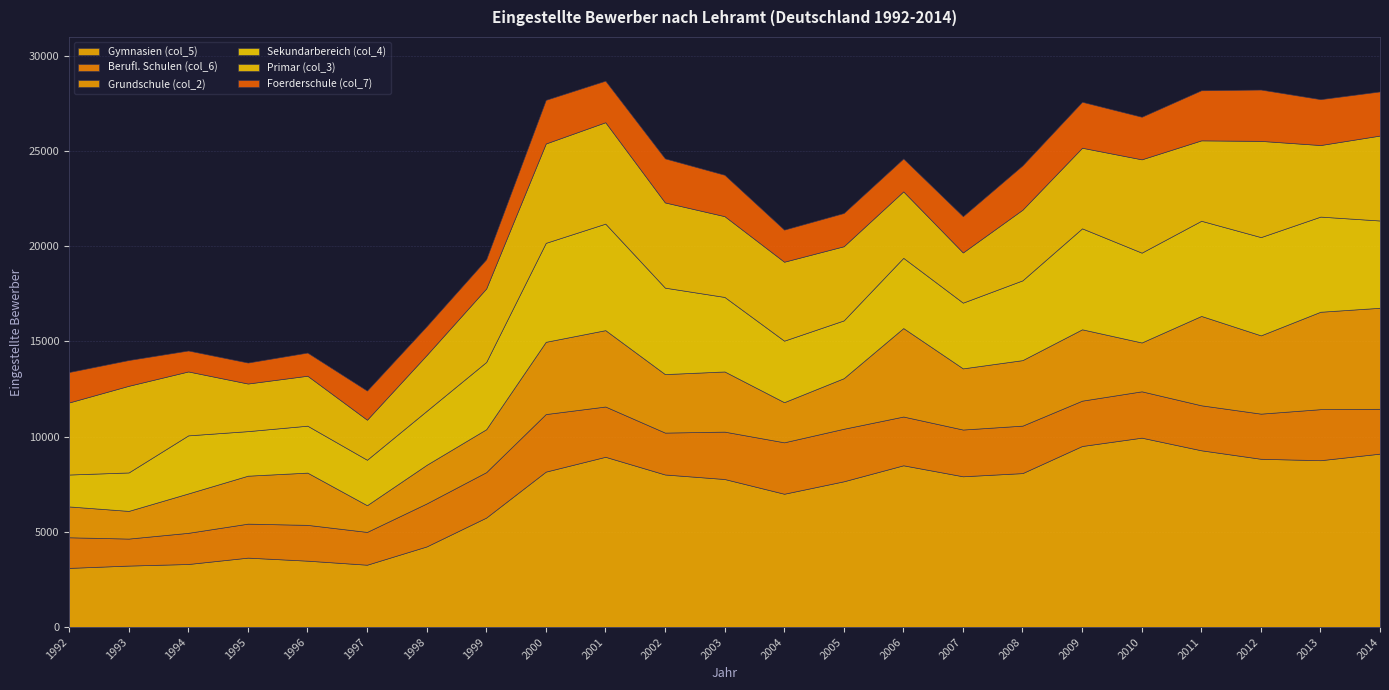

Reading right to left, transcribe all the data shown in this chart.

Gymnasien (col_5): 2014=9110.0	2013=8764.0	2012=8839.0	2011=9284.9	2010=9948.3	2009=9511.0	2008=8087.0	2007=7919.8	2006=8497.0	2005=7657.0	2004=7003.0	2003=7777.0	2002=8014.6	2001=8944.0	2000=8165.0	1999=5751.0	1998=4236.0	1997=3276.0	1996=3488.0	1995=3647.0	1994=3313.0	1993=3230.0	1992=3108.0
Berufl. Schulen (col_6): 2014=2353.0	2013=2681.0	2012=2371.0	2011=2362.8	2010=2434.0	2009=2381.0	2008=2493.3	2007=2455.1	2006=2561.0	2005=2759.0	2004=2701.0	2003=2488.0	2002=2200.1	2001=2640.0	2000=3023.0	1999=2385.0	1998=2257.0	1997=1722.0	1996=1880.0	1995=1785.0	1994=1637.0	1993=1418.0	1992=1608.0
Grundschule (col_2): 2014=5307.0	2013=5116.0	2012=4111.0	2011=4693.3	2010=2564.7	2009=3747.0	2008=3440.3	2007=3212.5	2006=4646.0	2005=2656.0	2004=2108.0	2003=3160.0	2002=3071.6	2001=4011.0	2000=3794.0	1999=2255.0	1998=2029.0	1997=1403.0	1996=2744.0	1995=2519.0	1994=2069.0	1993=1454.0	1992=1620.0
Sekundarbereich (col_4): 2014=4583.0	2013=4997.0	2012=5161.0	2011=4998.3	2010=4718.2	2009=5303.0	2008=4190.9	2007=3452.0	2006=3689.0	2005=3035.0	2004=3230.0	2003=3914.0	2002=4540.7	2001=5594.0	2000=5198.0	1999=3531.0	1998=2834.0	1997=2387.0	1996=2465.0	1995=2340.0	1994=3050.0	1993=2019.0	1992=1676.0
Primar (col_3): 2014=4463.0	2013=3759.0	2012=5053.0	2011=4223.2	2010=4901.1	2009=4233.0	2008=3711.0	2007=2635.3	2006=3490.0	2005=3895.0	2004=4147.0	2003=4243.0	2002=4476.0	2001=5326.0	2000=5218.0	1999=3858.0	1998=2931.0	1997=2103.0	1996=2624.0	1995=2501.0	1994=3357.0	1993=4551.0	1992=3785.0
Foerderschule (col_7): 2014=2317.0	2013=2409.0	2012=2696.0	2011=2631.9	2010=2235.2	2009=2414.0	2008=2327.9	2007=1905.0	2006=1728.0	2005=1745.0	2004=1685.0	2003=2172.0	2002=2313.1	2001=2182.0	2000=2292.0	1999=1537.0	1998=1517.0	1997=1530.0	1996=1216.0	1995=1101.0	1994=1100.0	1993=1353.0	1992=1598.0